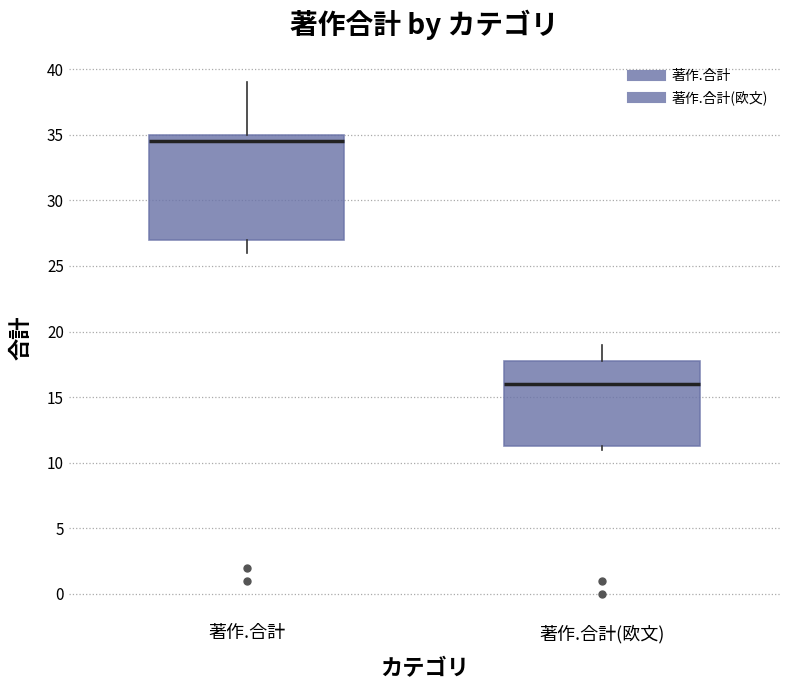

Reading left to right, transcribe this box plot: for each box, give where its median line is, the range the box spans, and where its two whiskers end, as read against the y-axis. The values are not printed on the chart, so give them approximately, as read against the axis.

著作.合計: median 34.5, box 27.0 to 35.0, whiskers 26.0 to 39.0
著作.合計(欧文): median 16.0, box 11.5 to 18.0, whiskers 11.0 to 19.0